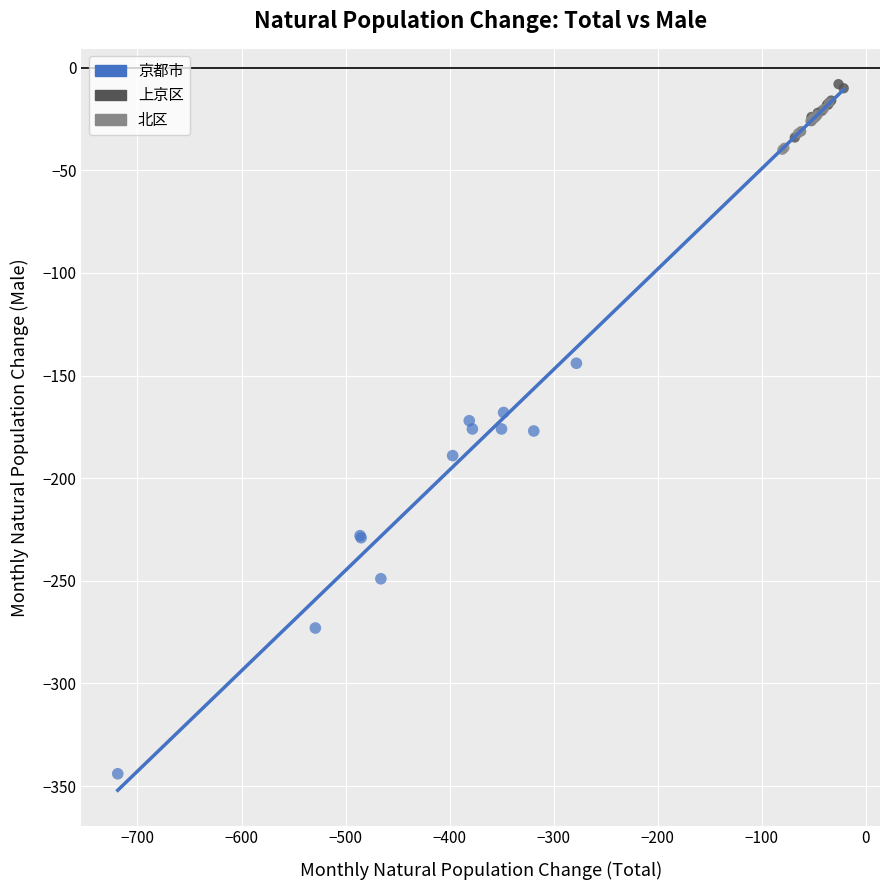

Which series reaches the minimum Y coordinate?

京都市